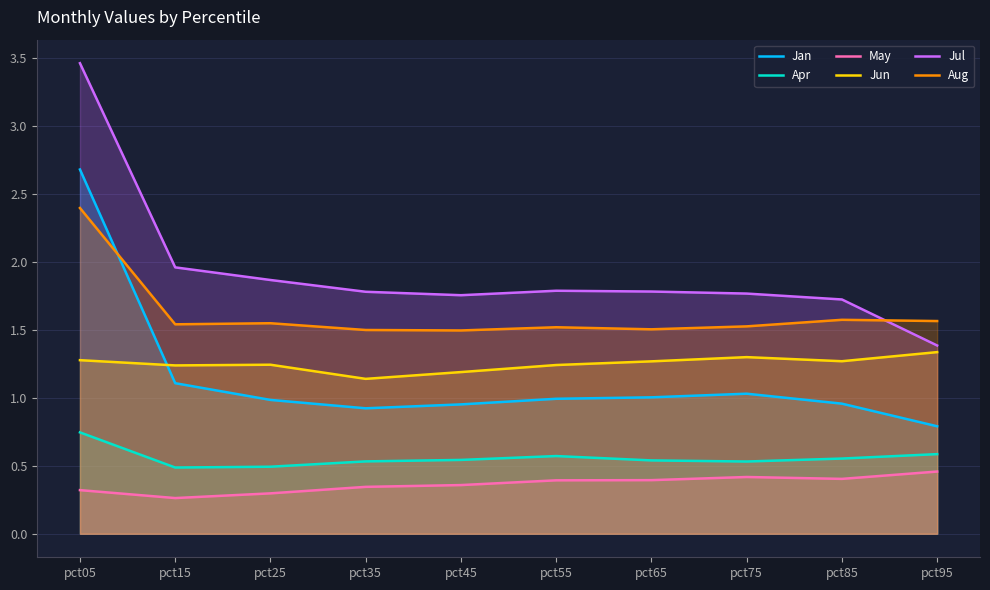

True or false: Jun and Jul intersect in this chart.

False